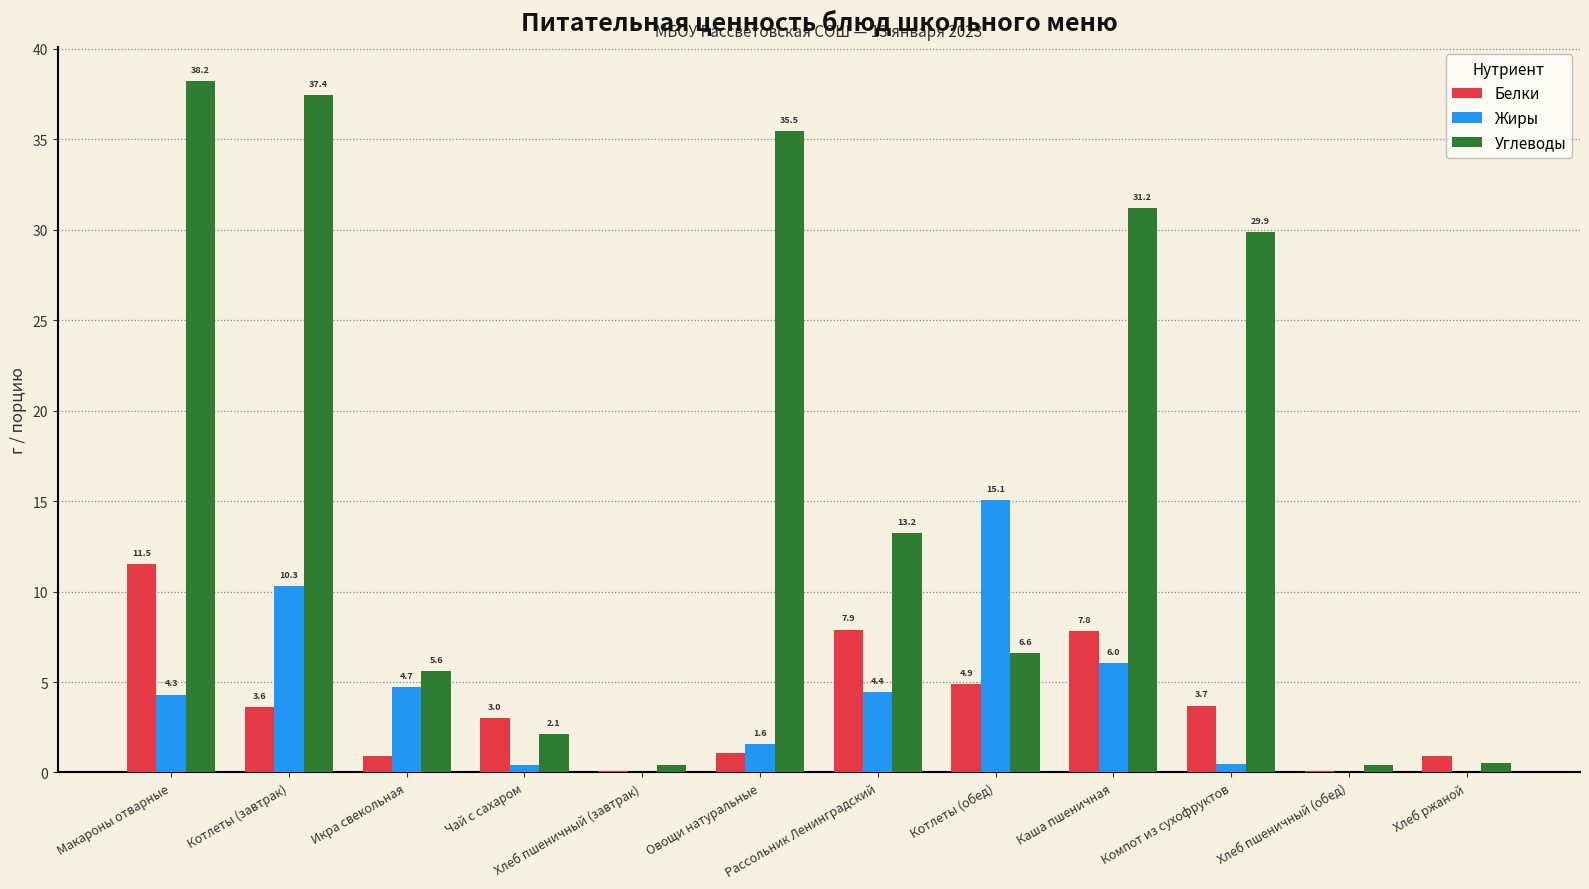

Which series changed the most between Икра свекольная and Компот из сухофруктов?

Углеводы